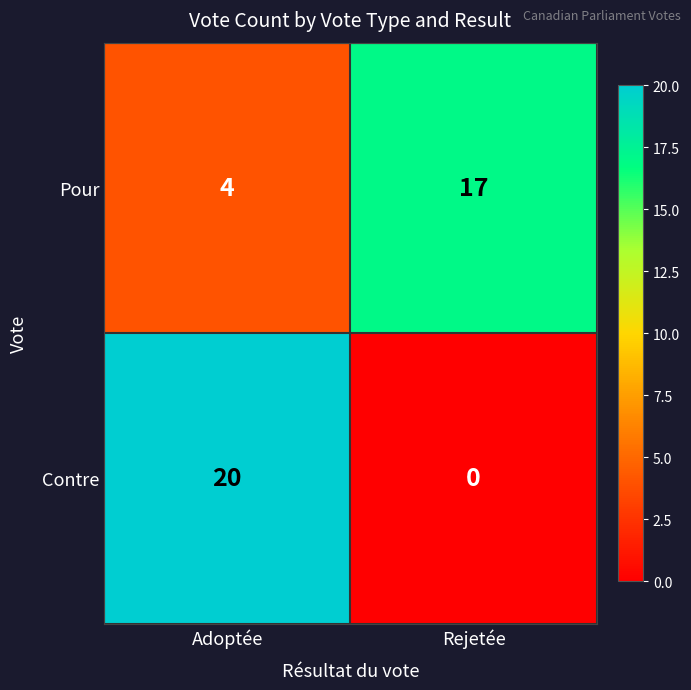

What is the highest value of the Pour series?

17